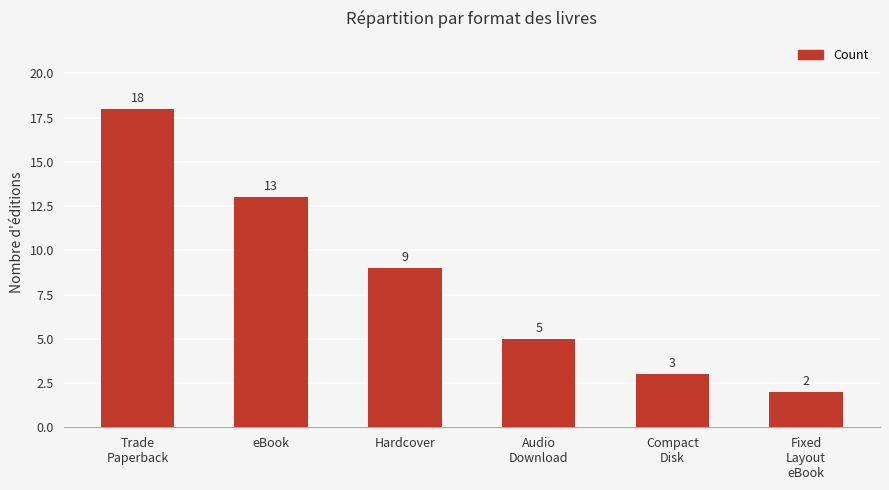

Are the bars horizontal?

No